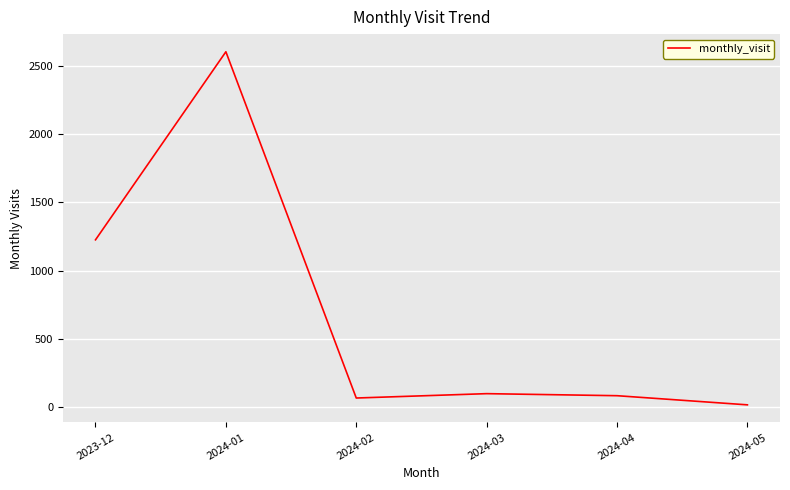

What is the minimum value shown in the chart?

16